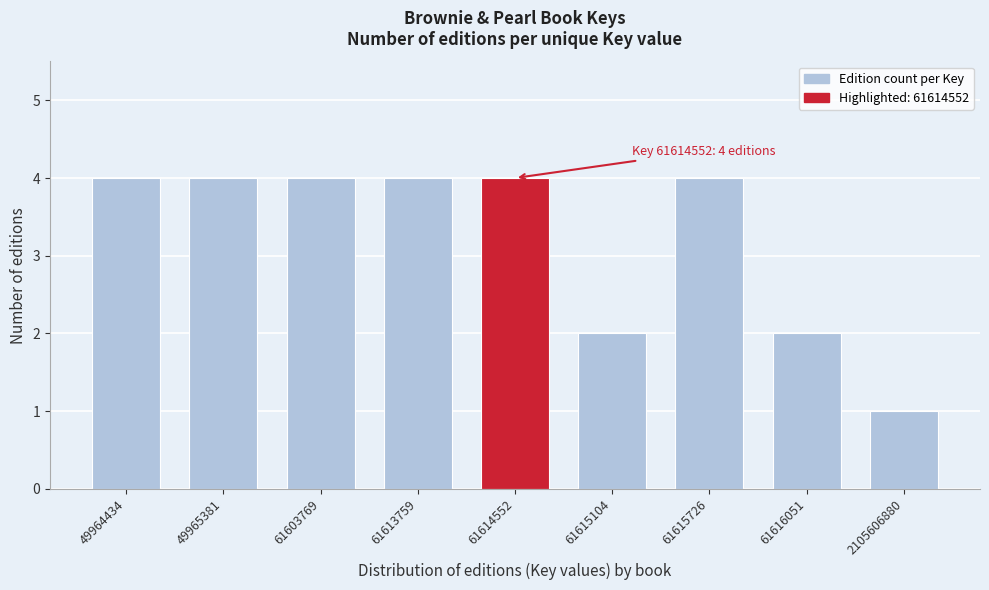

Reading left to right, what are all the values shown in this chart?

49964434=4	49965381=4	61603769=4	61613759=4	61614552=4	61615104=2	61615726=4	61616051=2	2105606880=1